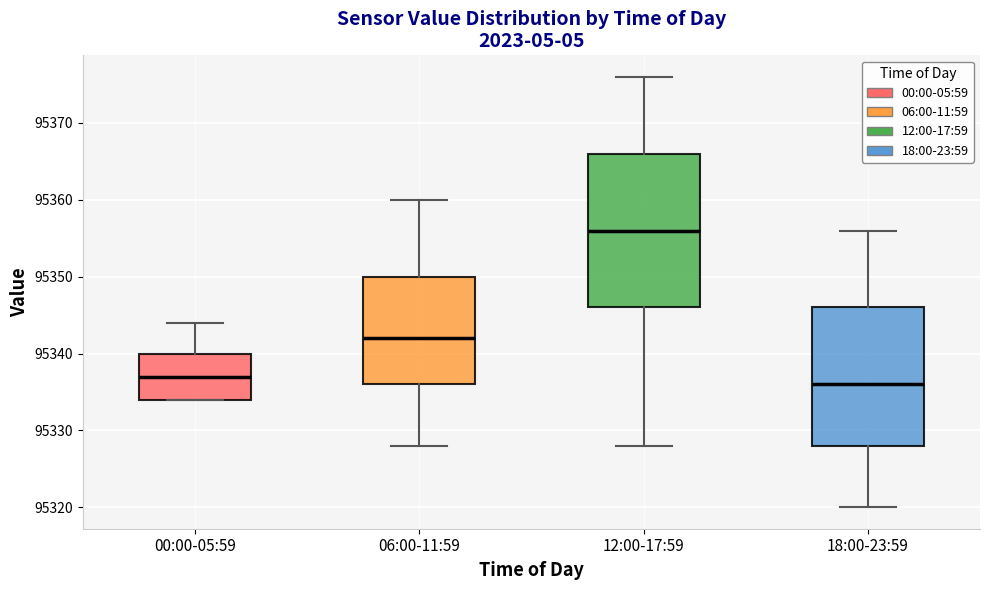

Reading left to right, transcribe this box plot: for each box, give where its median line is, the range the box spans, and where its two whiskers end, as read against the y-axis. The values are not printed on the chart, so give them approximately, as read against the axis.

00:00-05:59: median 95337, box 95334 to 95340, whiskers 95334 to 95344
06:00-11:59: median 95342, box 95336 to 95350, whiskers 95328 to 95360
12:00-17:59: median 95356, box 95346 to 95366, whiskers 95328 to 95376
18:00-23:59: median 95336, box 95328 to 95346, whiskers 95320 to 95356